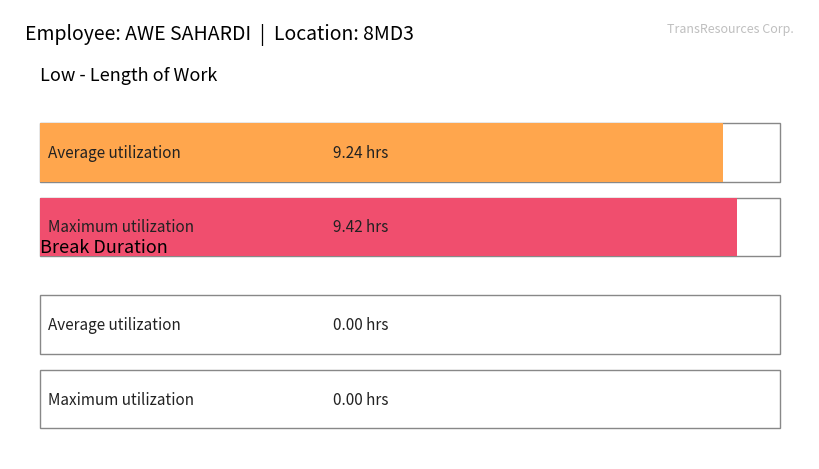

What is the difference between the maximum and second lowest values?

9.4